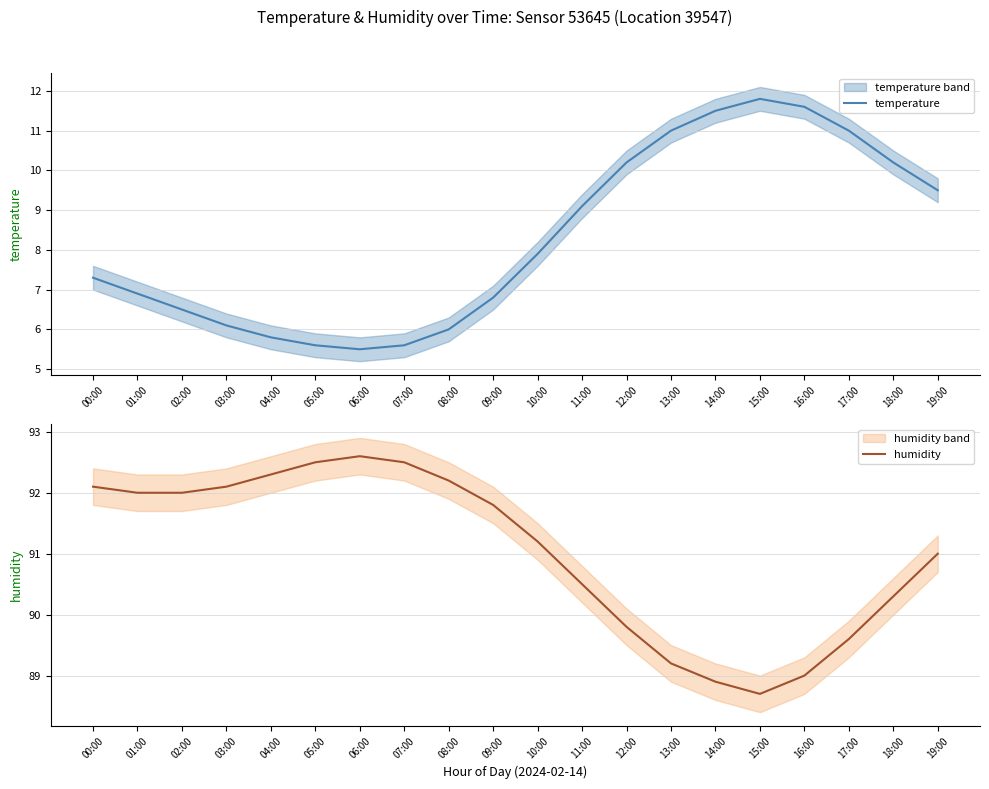

How many values in the temperature series exceed 7?

11